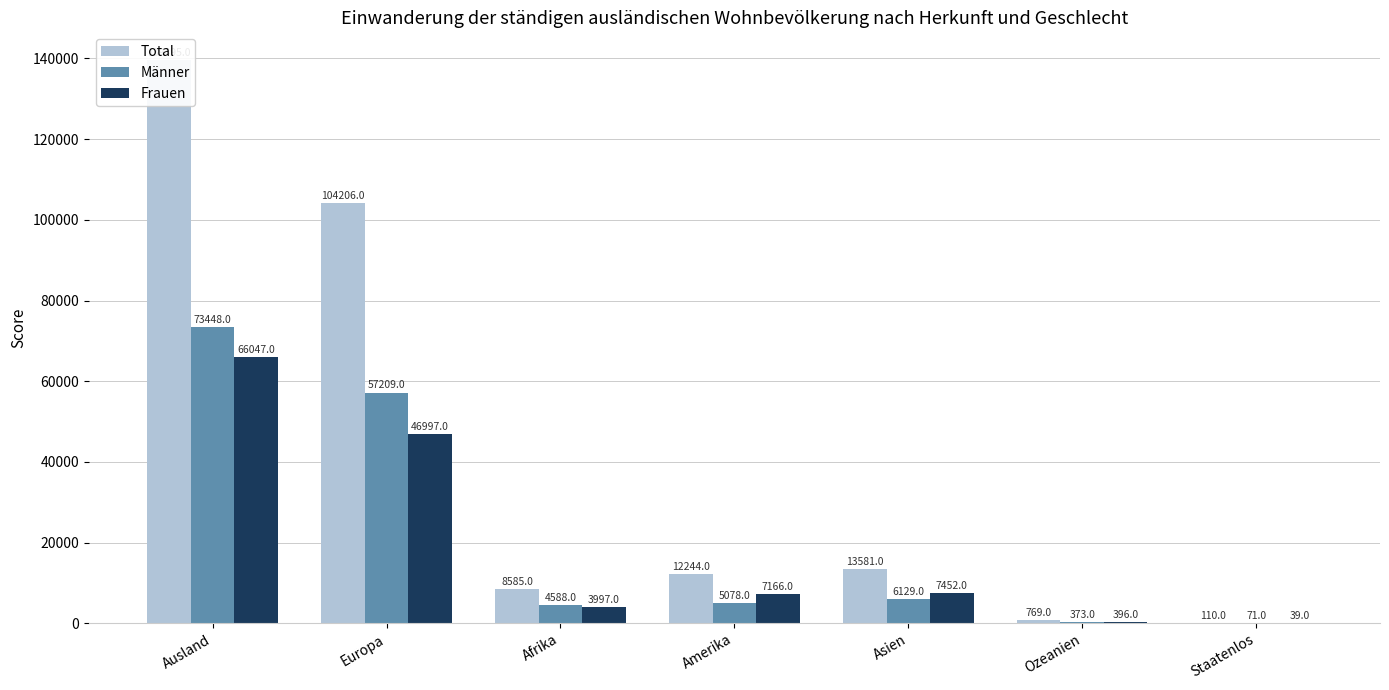

What is the spread (max minus min) of values at Amerika?

7166